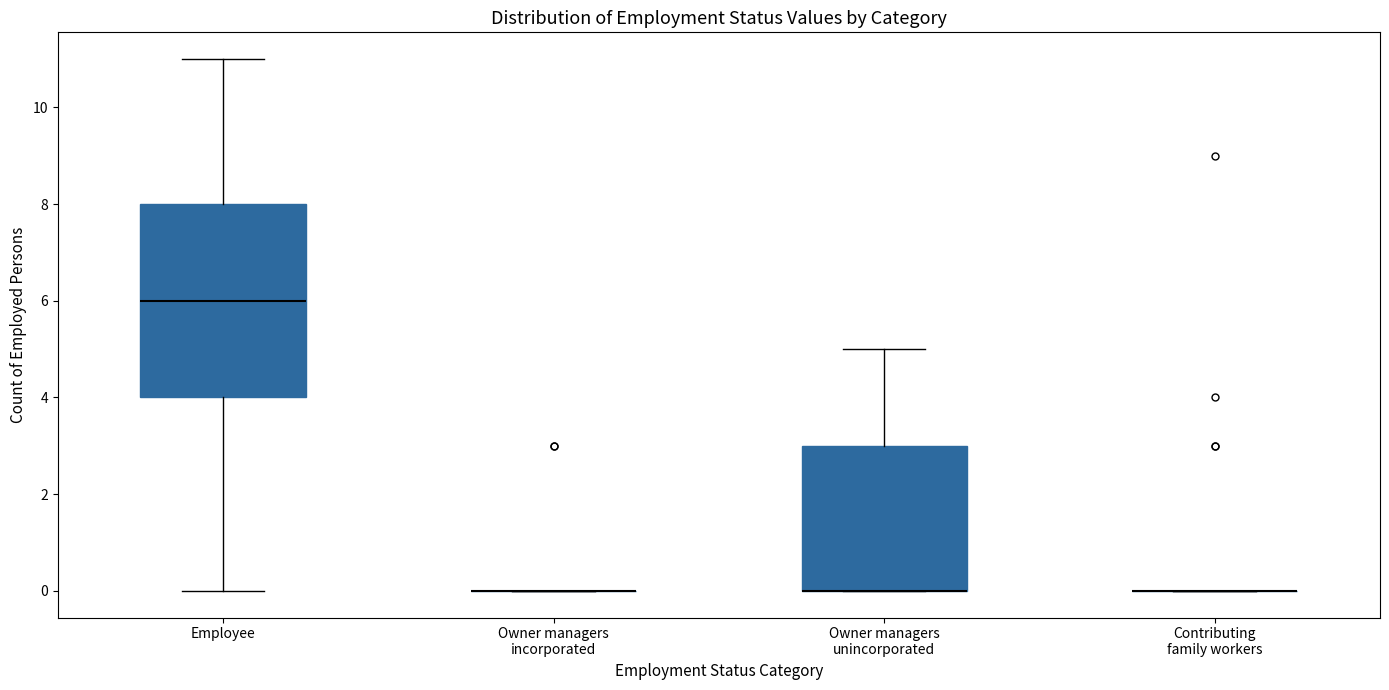

Reading left to right, transcribe this box plot: for each box, give where its median line is, the range the box spans, and where its two whiskers end, as read against the y-axis. The values are not printed on the chart, so give them approximately, as read against the axis.

Employee: median 6, box 4 to 8, whiskers 0 to 11
Owner managers incorporated: box collapsed to a line at 0, whiskers 0 to 0
Owner managers unincorporated: median 0 (drawn on the box's lower edge), box 0 to 3, whiskers 0 to 5
Contributing family workers: box collapsed to a line at 0, whiskers 0 to 0